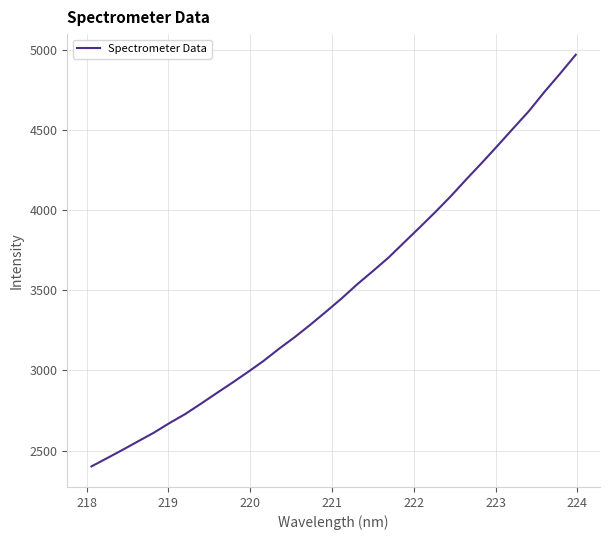

What is the maximum value shown in the chart?

4969.4